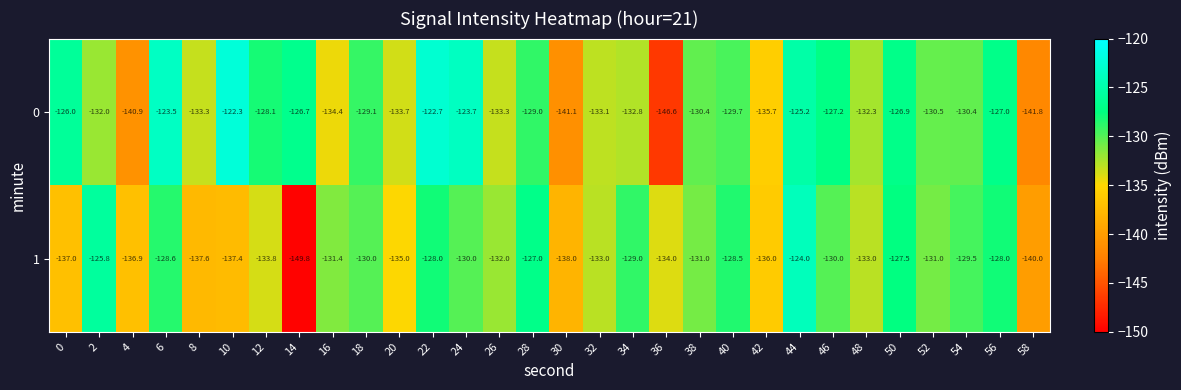

What is the total value across all series at 38?

-261.4